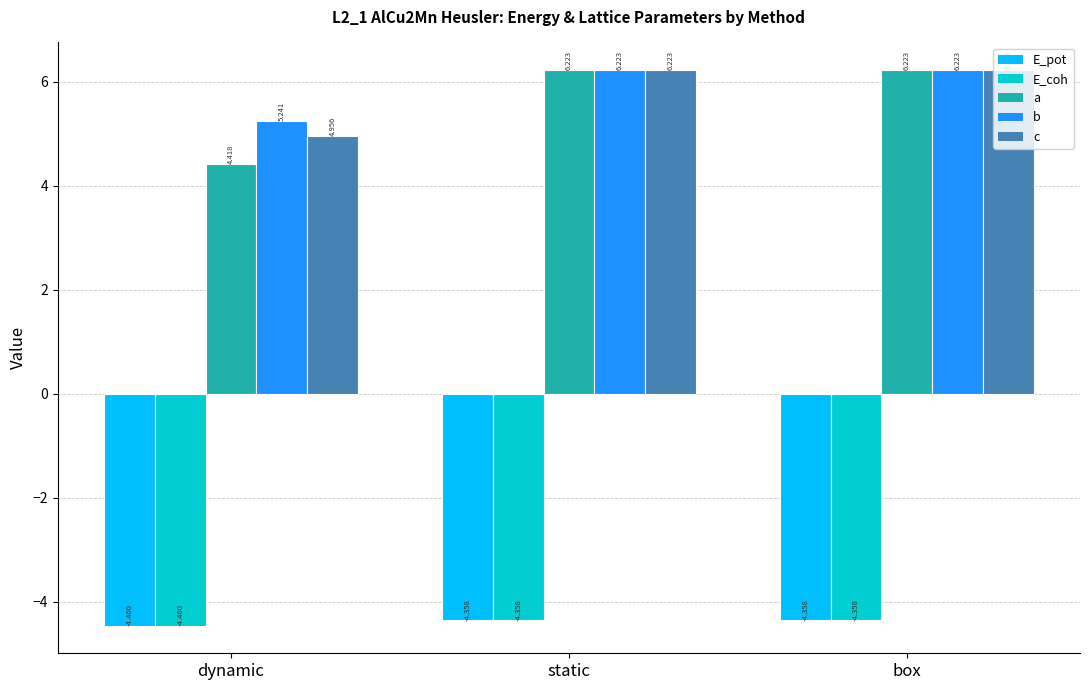

Which series changed the most between dynamic and static?

a